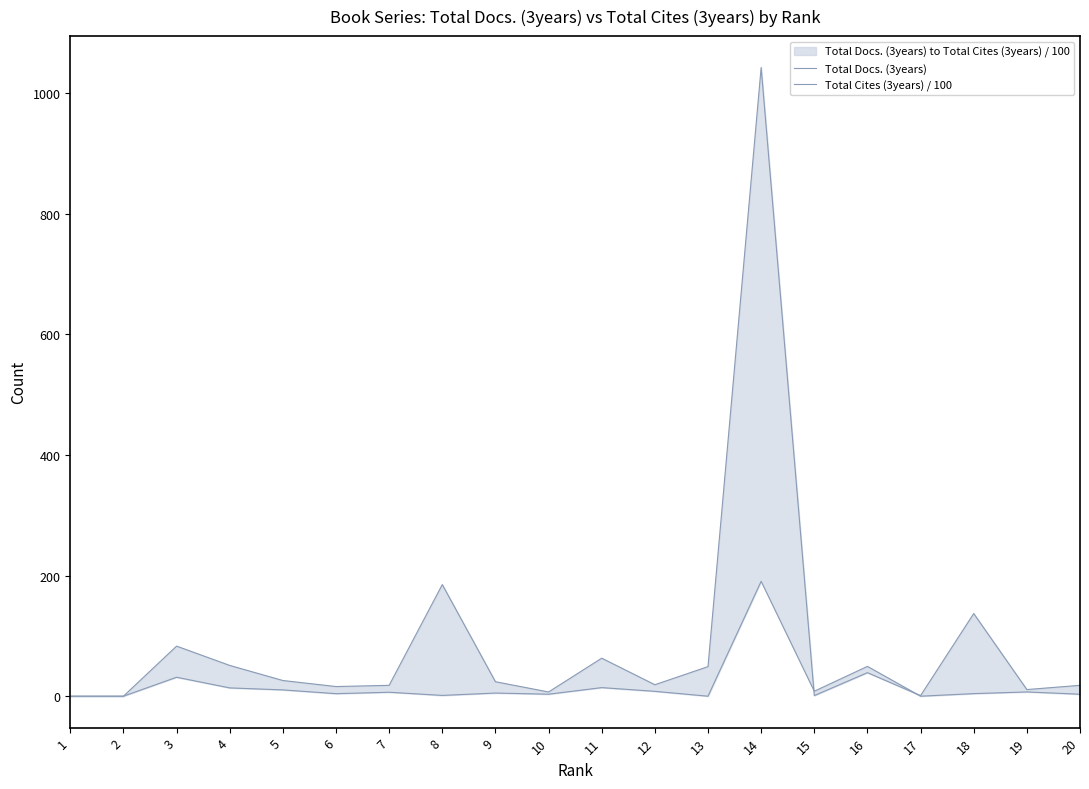

Reading left to right, extract all data points from this chart.

Total Docs. (3years): 0.0	0.0	83.0	51.0	26.0	16.0	18.0	185.0	24.0	7.0	63.0	19.0	49.0	1042.0	1.0	39.0	1.0	137.0	11.0	18.0
Total Cites (3years) / 100: 0.0	0.0	31.4	13.8	10.4	4.2	6.5	1.3	5.2	3.3	14.2	8.1	0.0	190.5	8.3	49.4	0.0	4.3	7.1	3.3